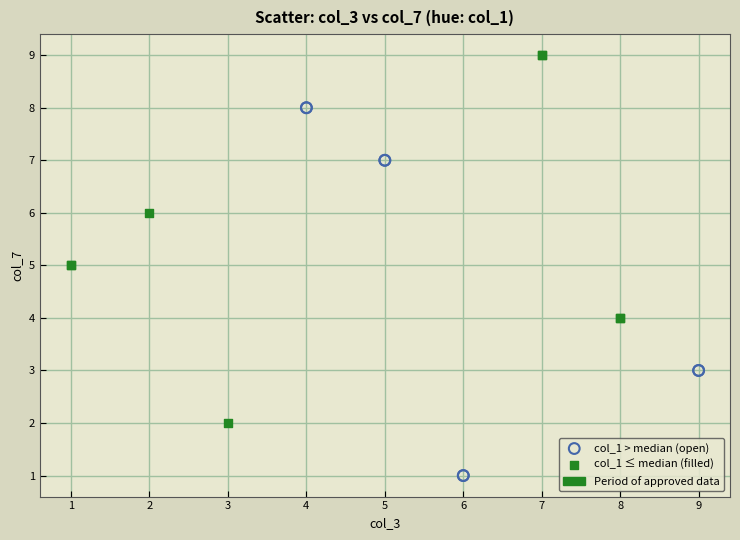

Which series contains the highest Y value?

col_1 ≤ median (filled)